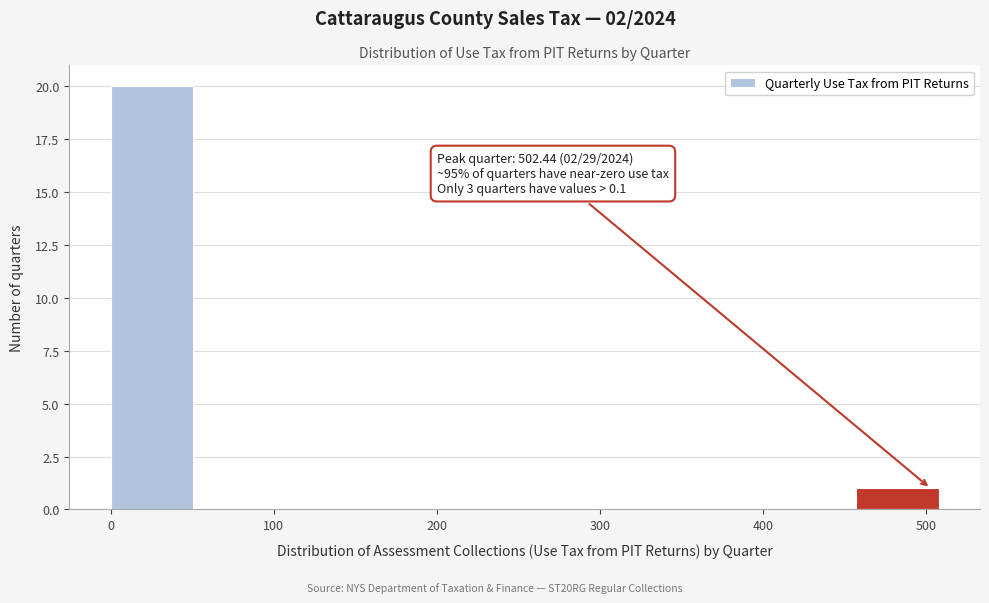

Over which range of the x-axis is the bar tallest?

0 to 50